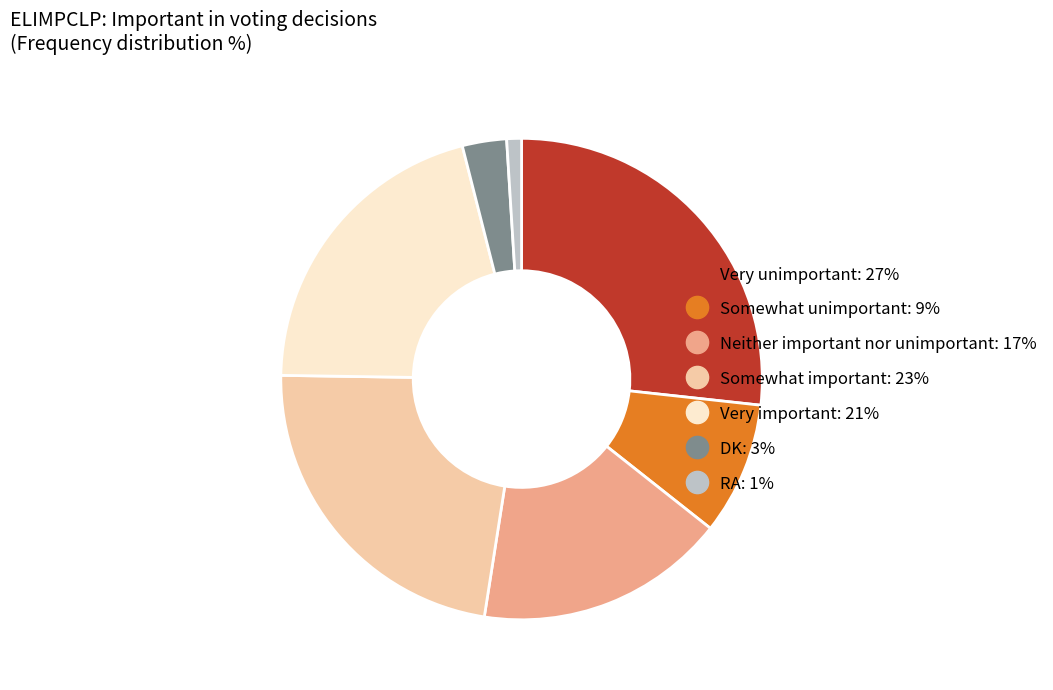

Rank the categories by value from highest to lowest.

Very unimportant, Somewhat important, Very important, Neither important nor unimportant, Somewhat unimportant, DK, RA